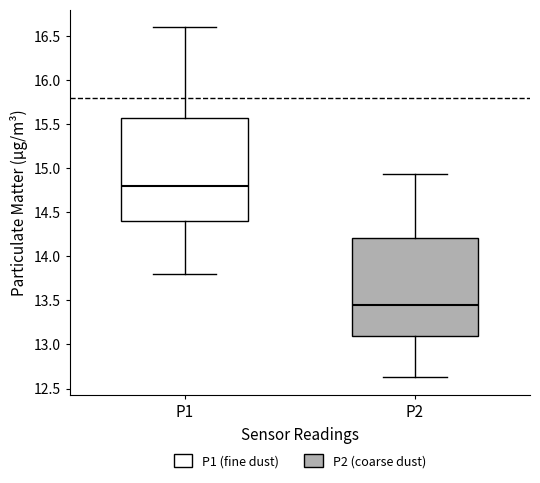

Comparing the boxes themselves (not the whiskers), which one is the tallest?

P1